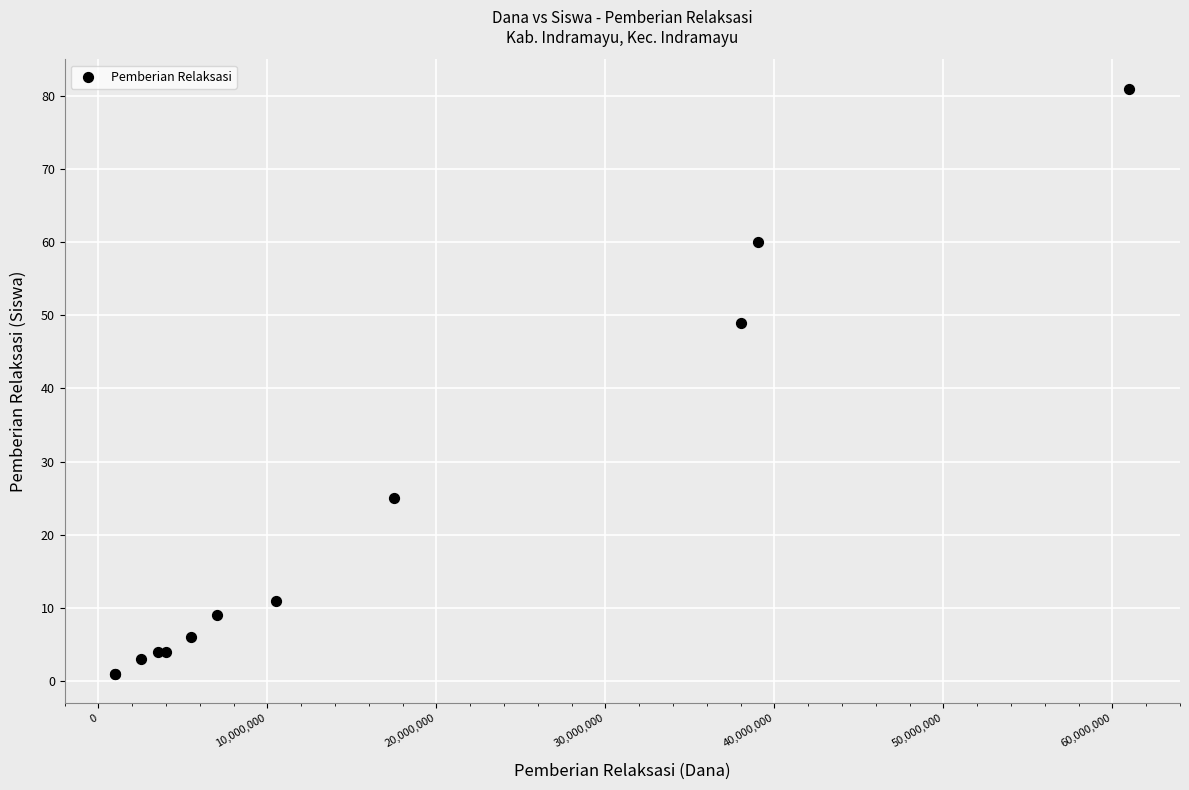

What Y value in the scatter plot is closest to 41?

49